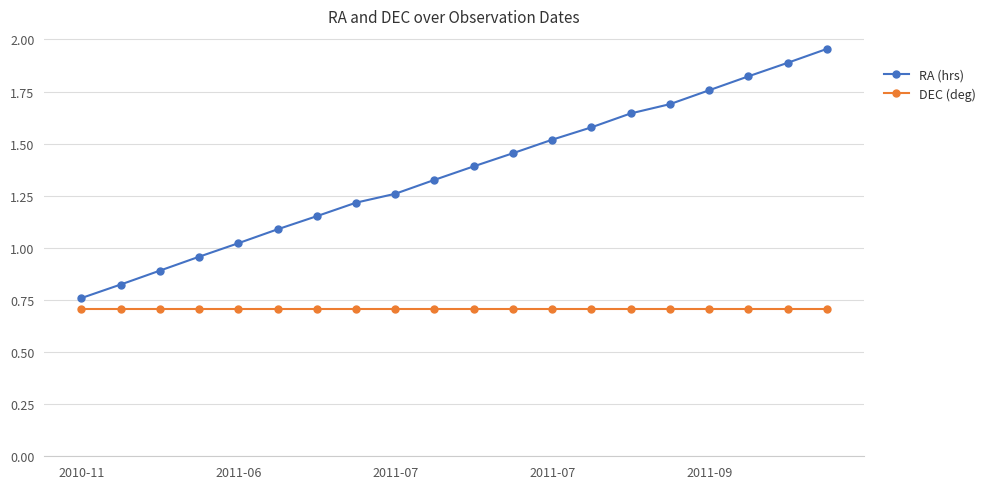

What is the value of the RA (hrs) point at the 16th from the left?

1.7